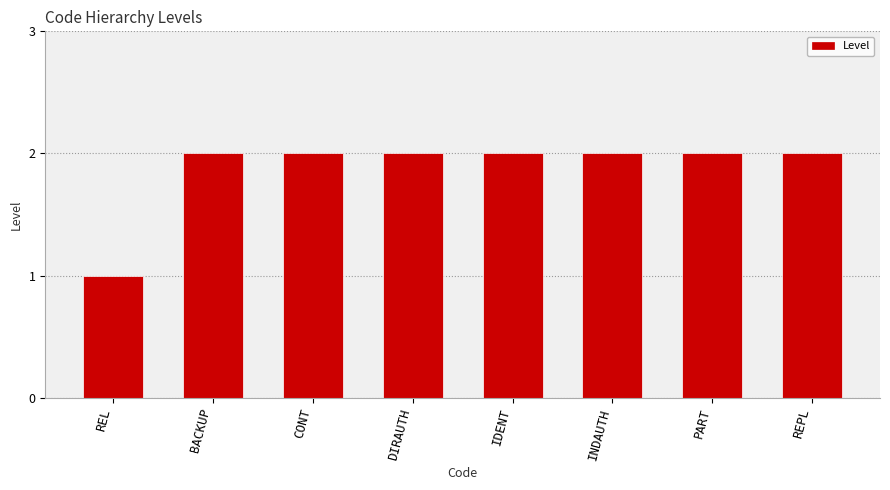

At which category does the chart reach its minimum across all series?

REL